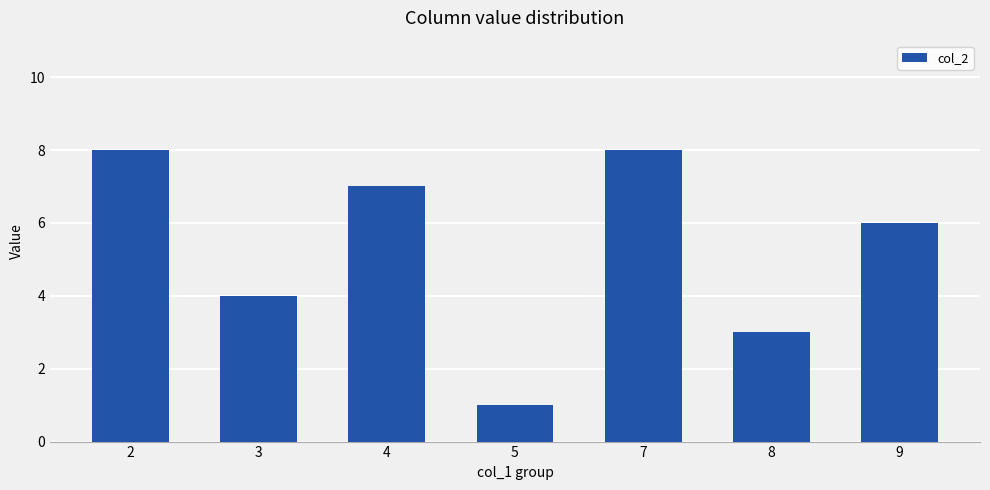

Reading right to left, what are all the values shown in this chart?

9=6	8=3	7=8	5=1	4=7	3=4	2=8